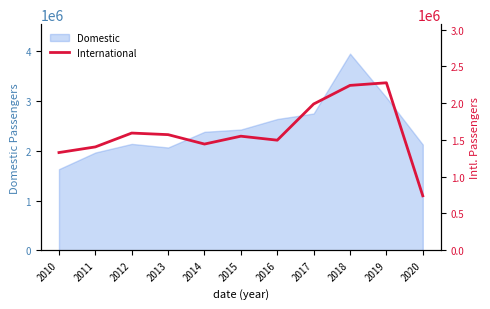

Where is the data nearest to the value 1508907?

2016